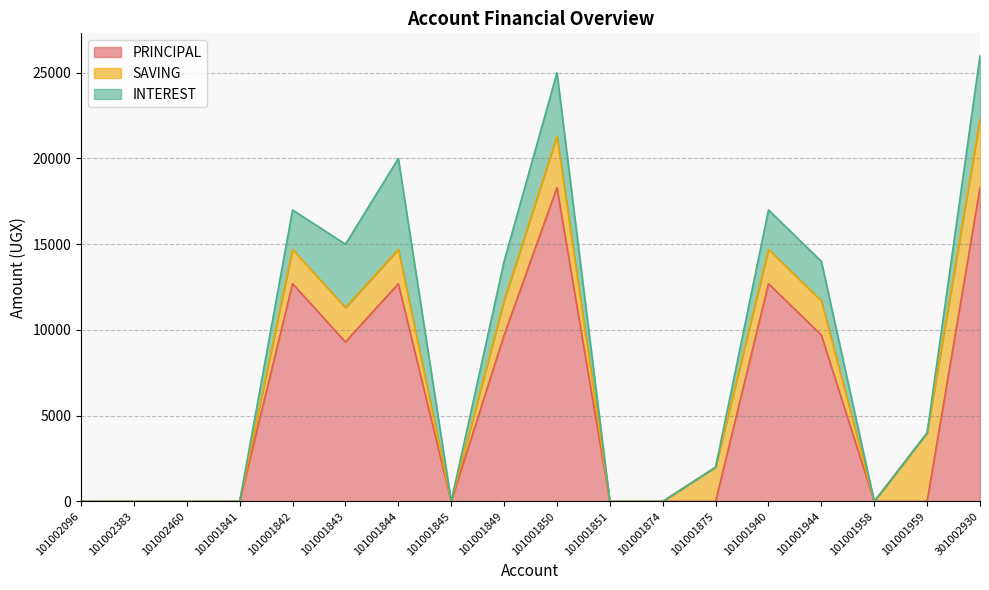

Where is the first local maximum for INTEREST?

101001844